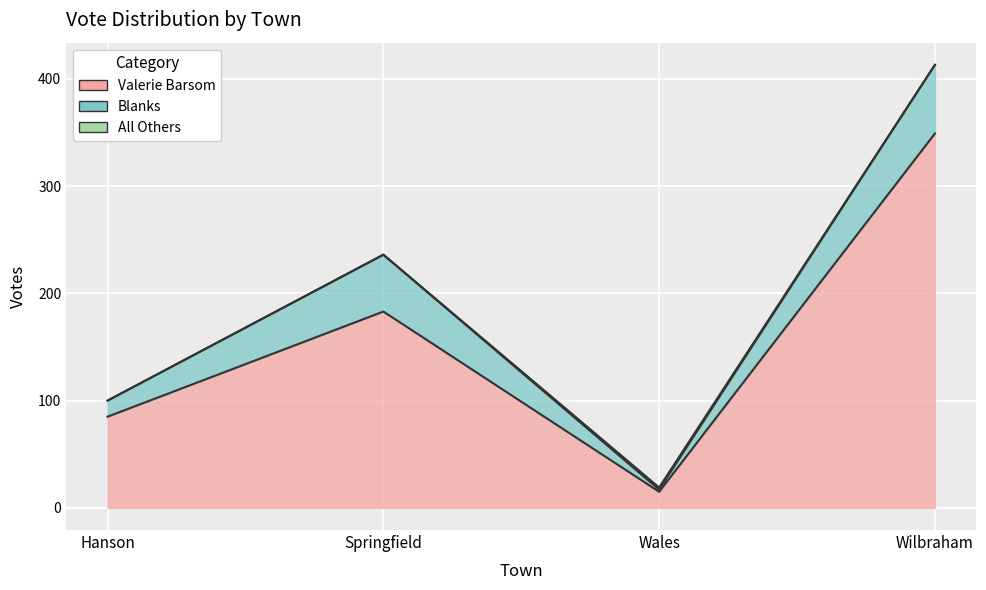

How many interior local peaks does the All Others series have?

1